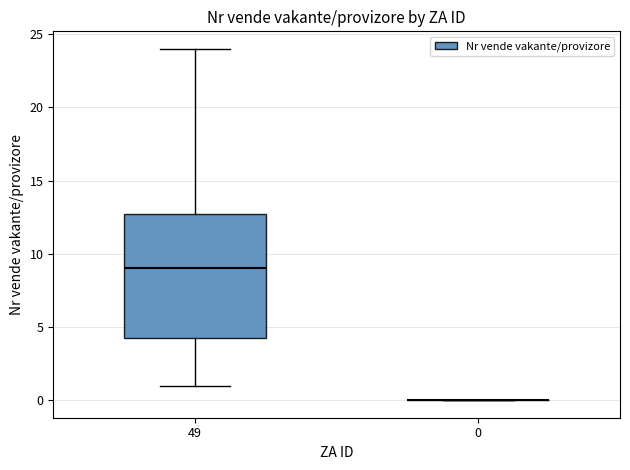

Reading left to right, read every box against the y-axis: the position of its median line, the range the box covers, and the ends of its whiskers. The values are not printed on the chart, so give them approximately, as read against the axis.

49: median 9.0, box 4.5 to 13.0, whiskers 1.0 to 24.0
0: box collapsed to a line at 0.0, whiskers 0.0 to 0.0